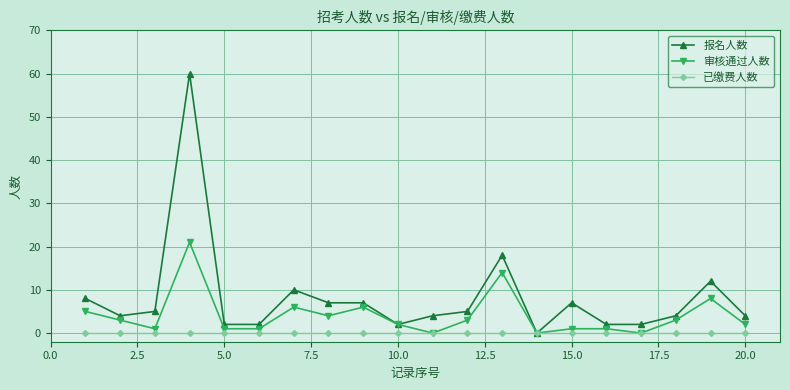

True or false: 报名人数 has more than 2 points higher than both neighbors.

True